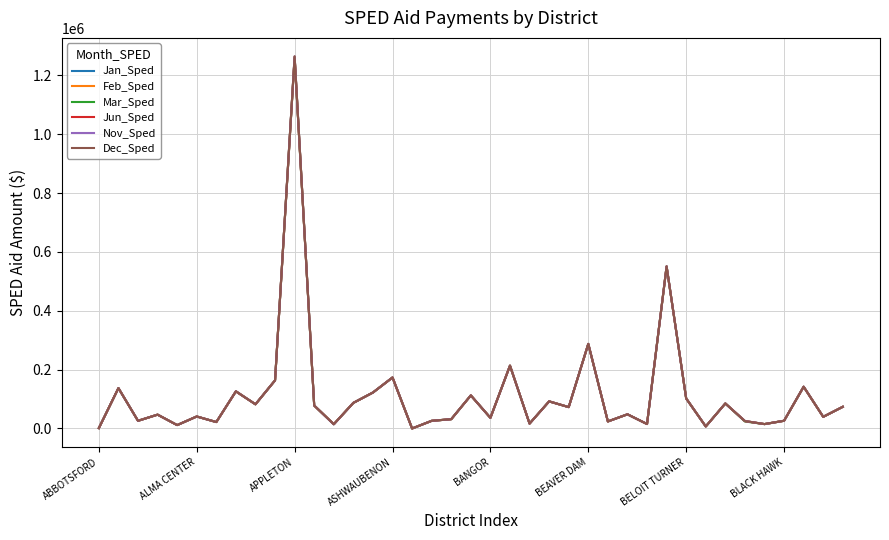

True or false: Feb_Sped and Jun_Sped intersect in this chart.

False